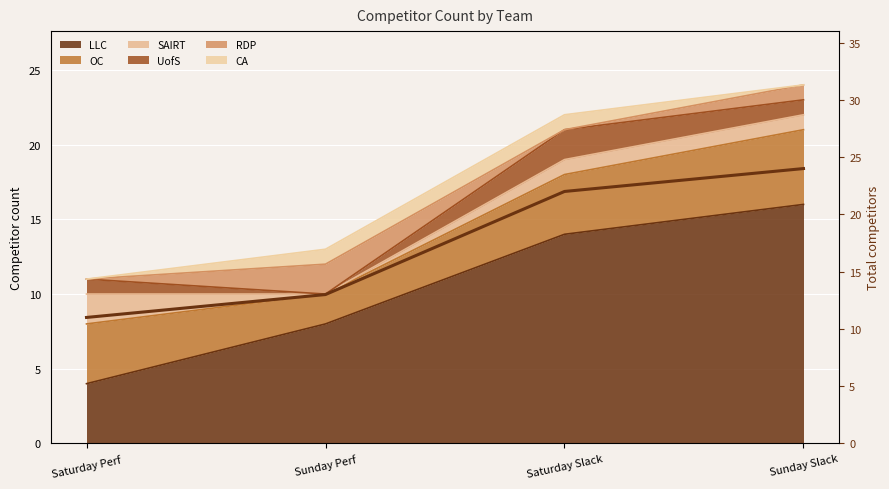

What position from the left is Saturday Perf?

1